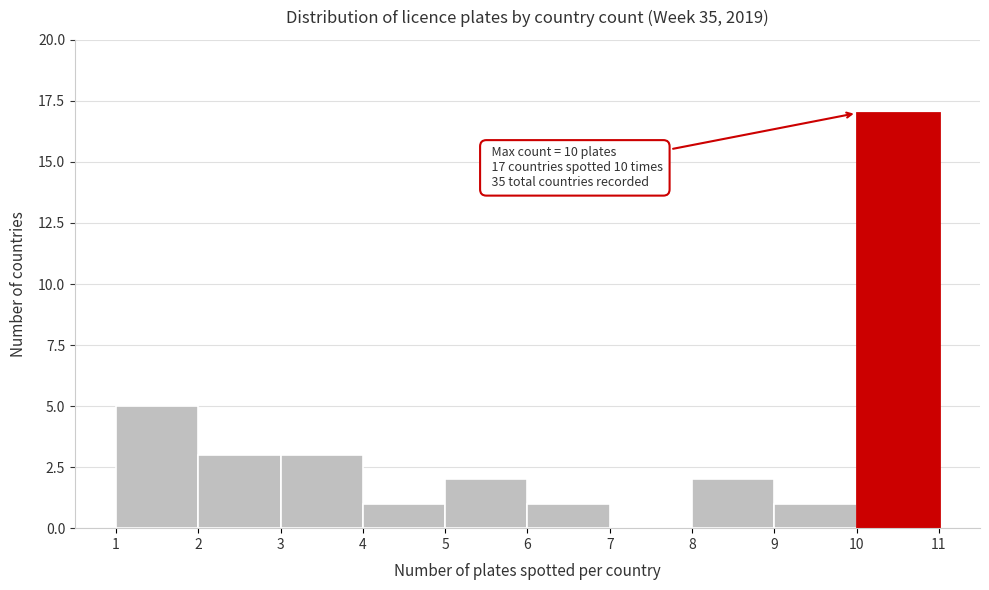

Over which range of the x-axis is the bar tallest?

10 to 11